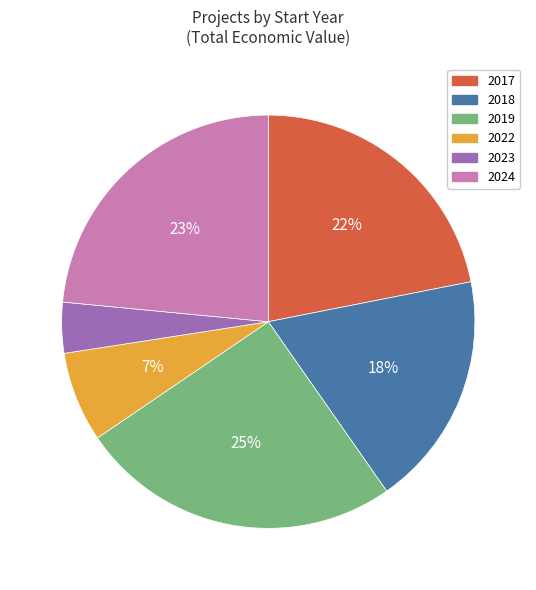

To the nearest percent, what is the difference between the largest and smallest slice percentages?

21%